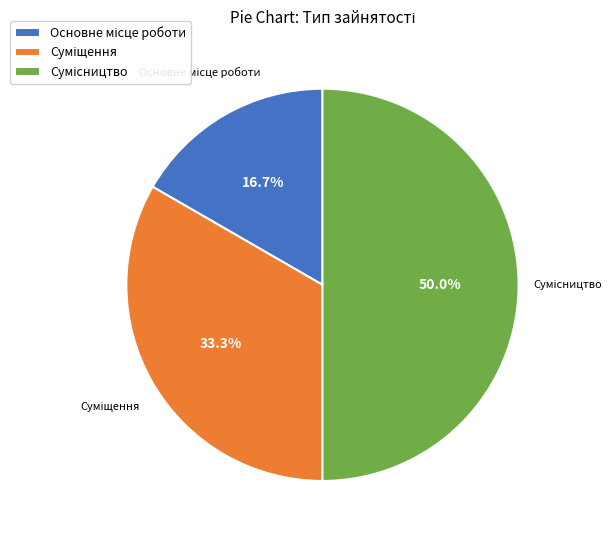

To the nearest percent, what portion does Суміщення represent?

33%